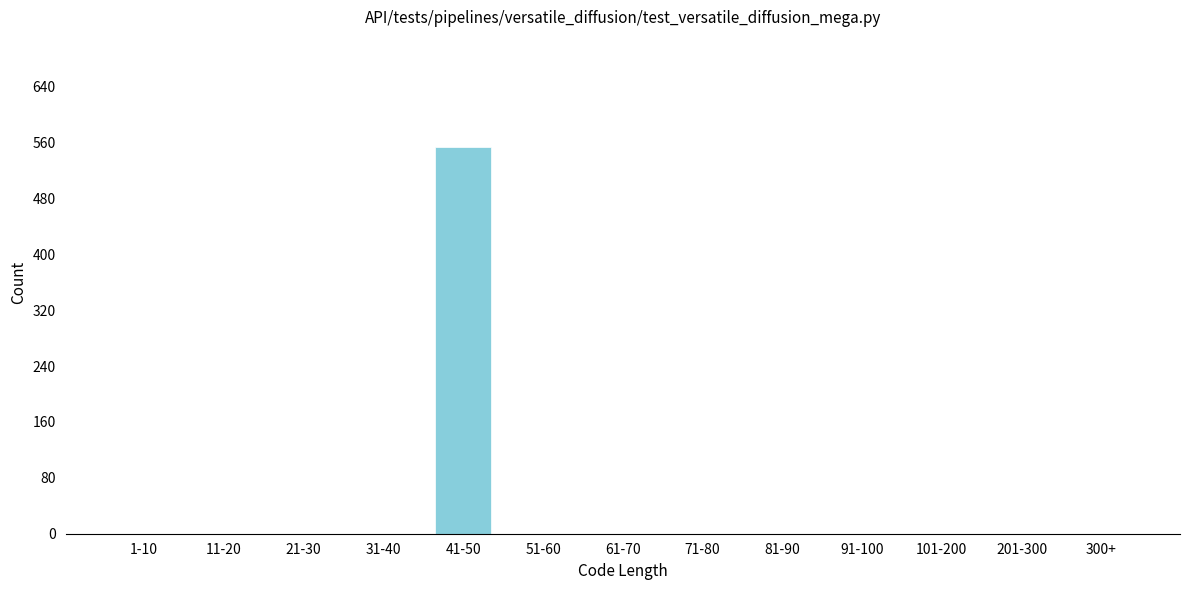

Reading left to right, extract all data points from this chart.

1-10=0	11-20=0	21-30=0	31-40=0	41-50=553	51-60=0	61-70=0	71-80=0	81-90=0	91-100=0	101-200=0	201-300=0	300+=0